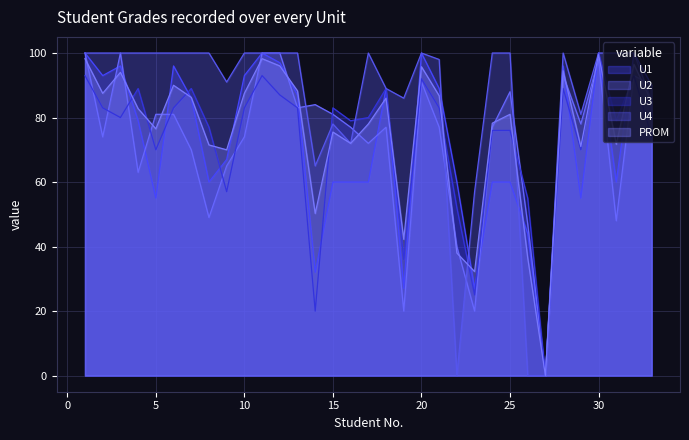

How many values in the U2 series exceed 77?

16